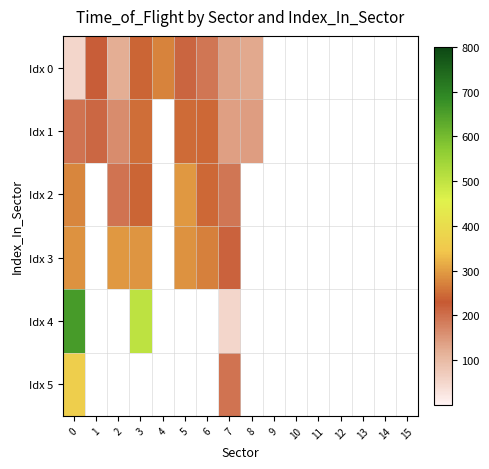

What is the difference between the maximum and minimum values in the Idx 5 series?

170.0